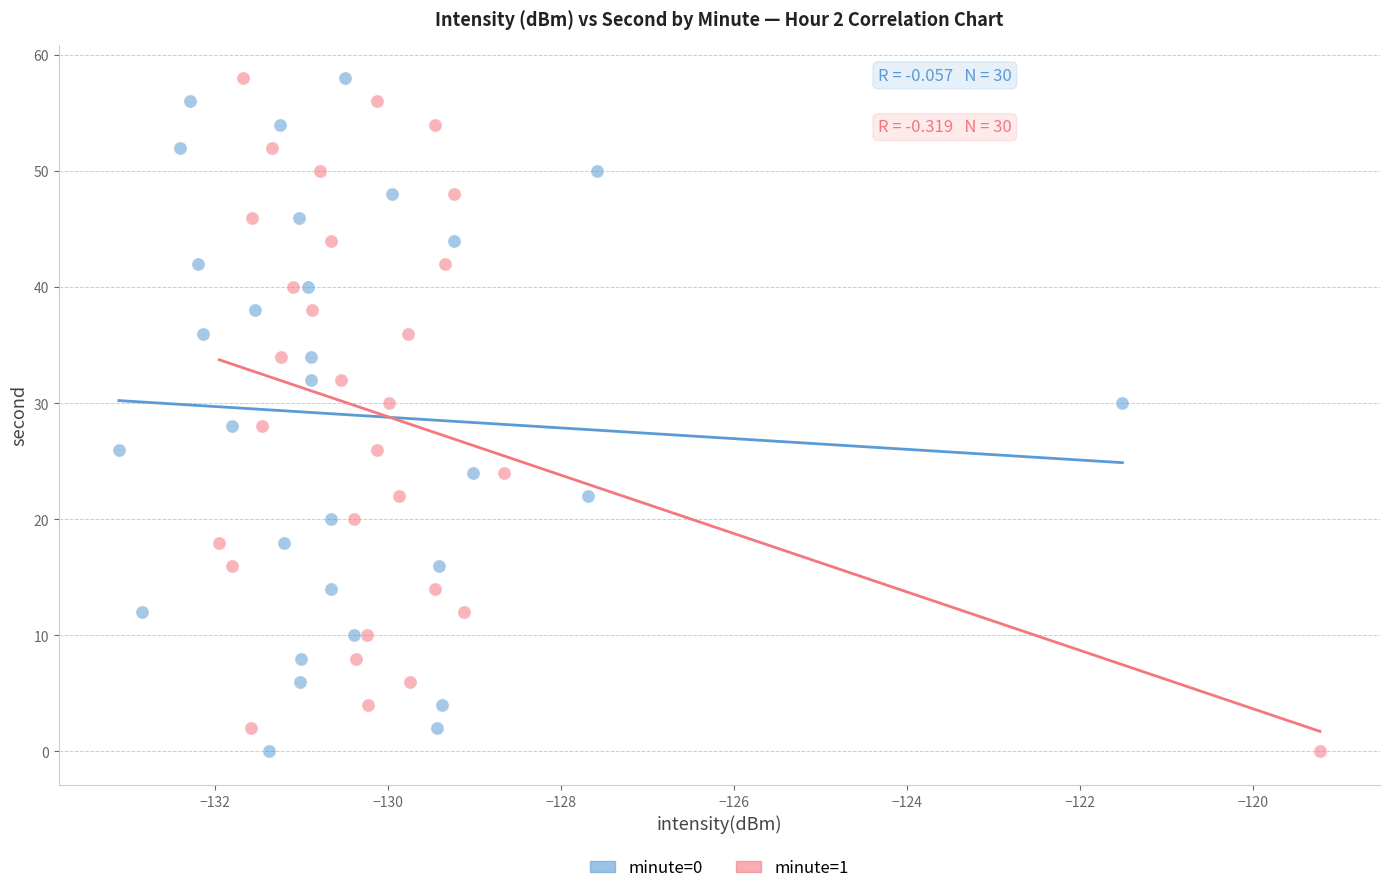

What are all the series names shown in the legend?

minute=0, minute=1